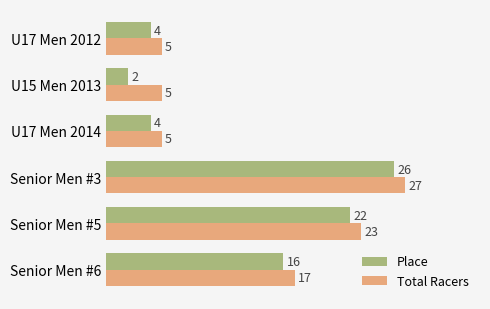

True or false: Total Racers has a value of 16 at Senior Men #3.

False